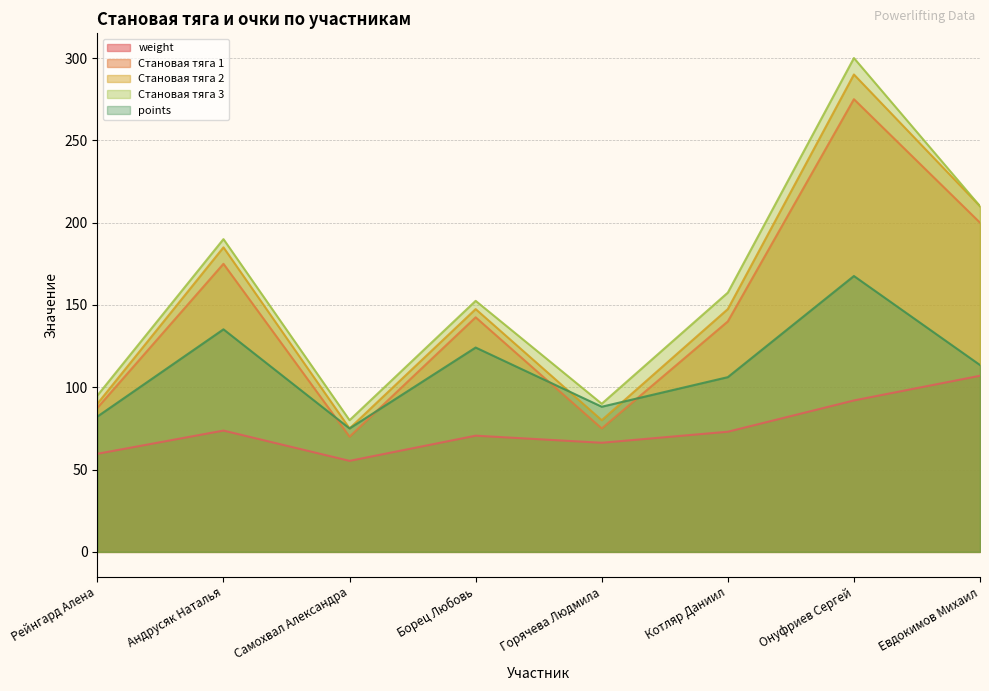

Reading right to left, list all the values displayed in this chart.

weight: 107.0	92.0	73.0	66.3	70.6	55.3	73.7	59.6
Становая тяга 1: 200.0	275.0	140.0	75.0	142.5	70.0	175.0	87.5
Становая тяга 2: 210.0	290.0	147.5	80.0	147.5	75.0	185.0	90.0
Становая тяга 3: 210.0	300.0	157.5	90.0	152.5	80.0	190.0	95.0
points: 113.5	167.6	106.2	88.2	124.1	75.0	135.2	82.2